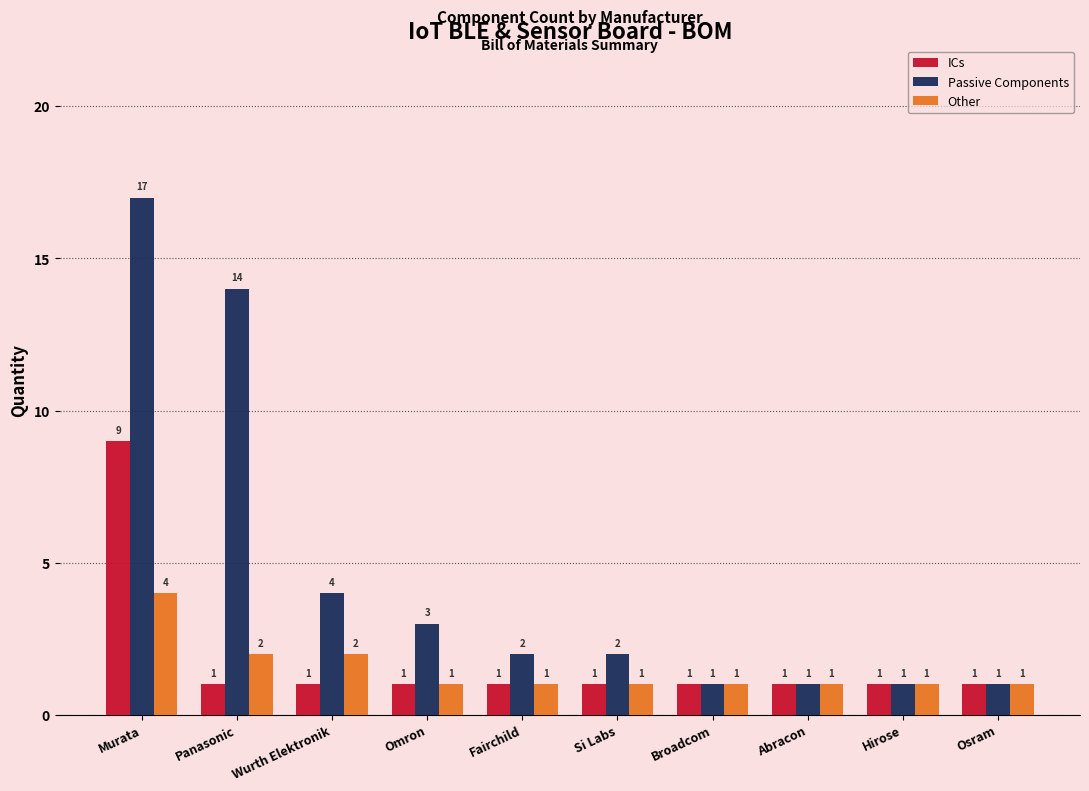

What is the greatest value displayed?

17